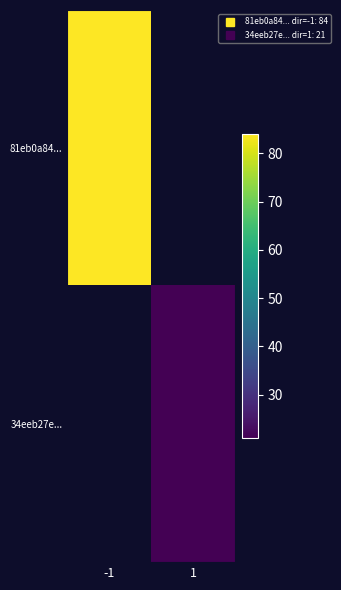

Which category has the lowest value in the 81eb0a84... series?

-1